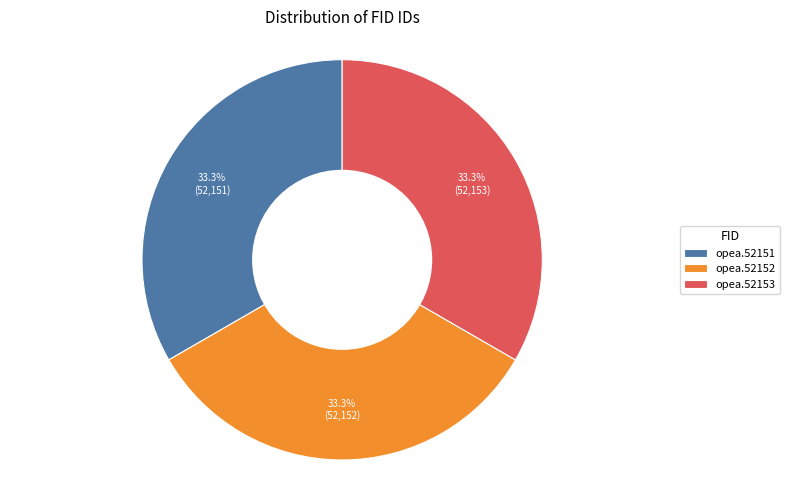

Does opea.52153 account for over 50% of the chart?

No